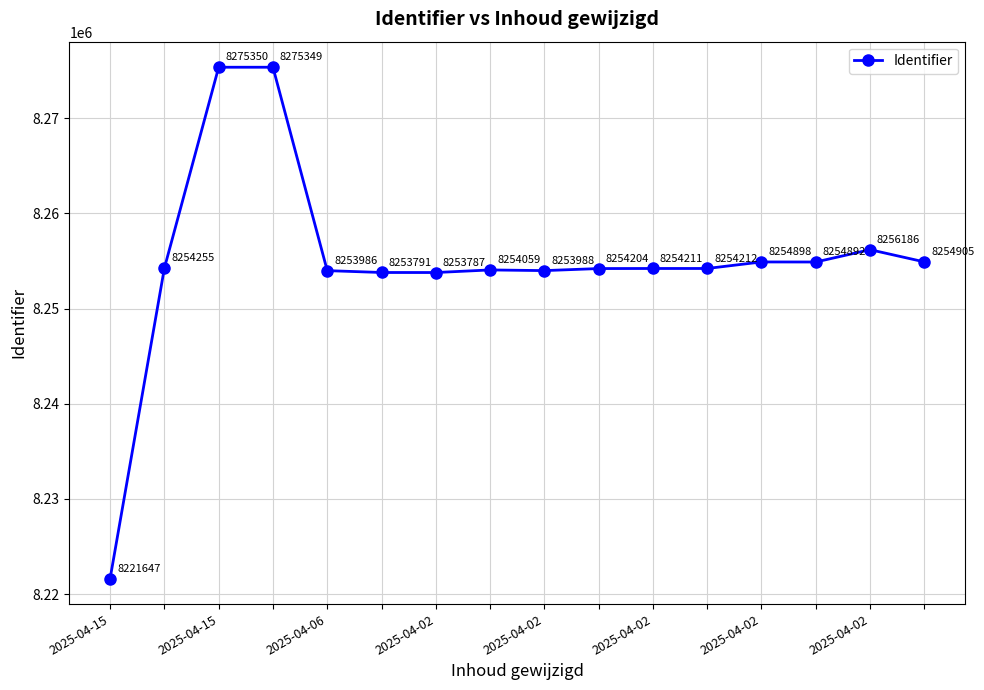

What is the sum of all values?

132079720